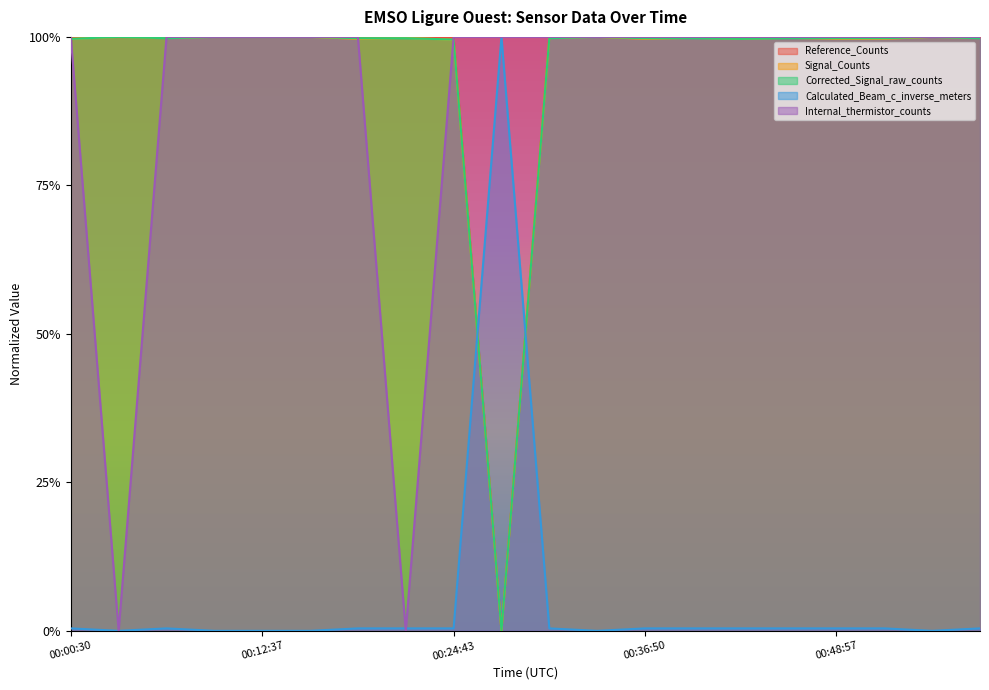

What is the label of the 16th point from the left?

2019-10-26T00:45:55